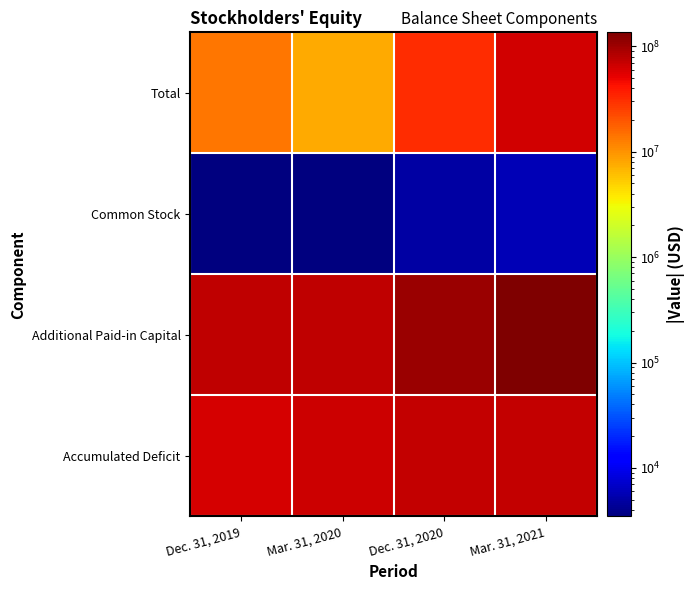

Rank the series by their average value, from highest to lowest.

Additional Paid-in Capital, Accumulated Deficit, Total, Common Stock